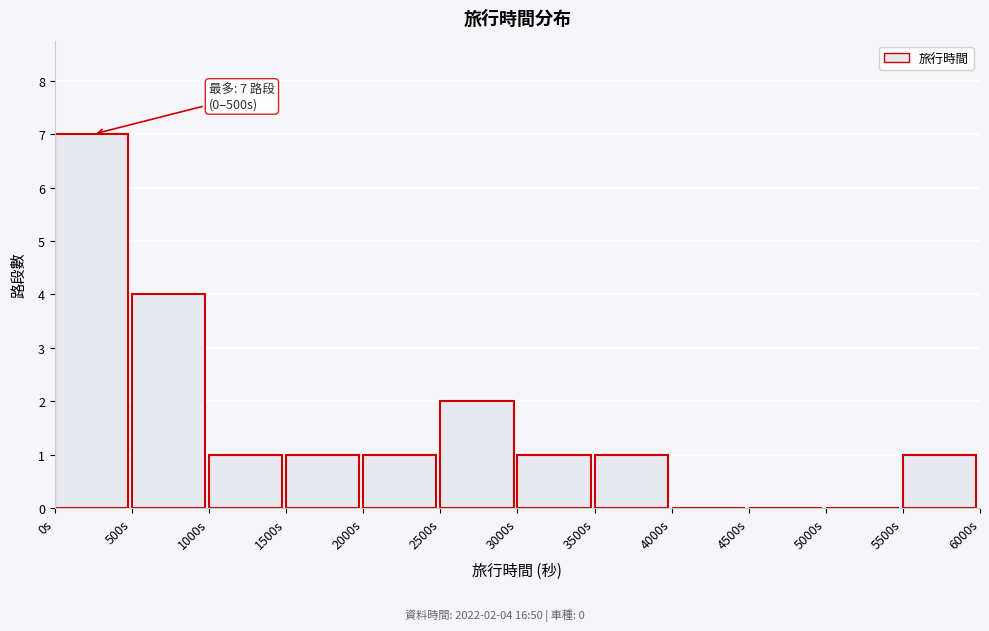

Which range on the x-axis has the tallest bar?

0 to 500